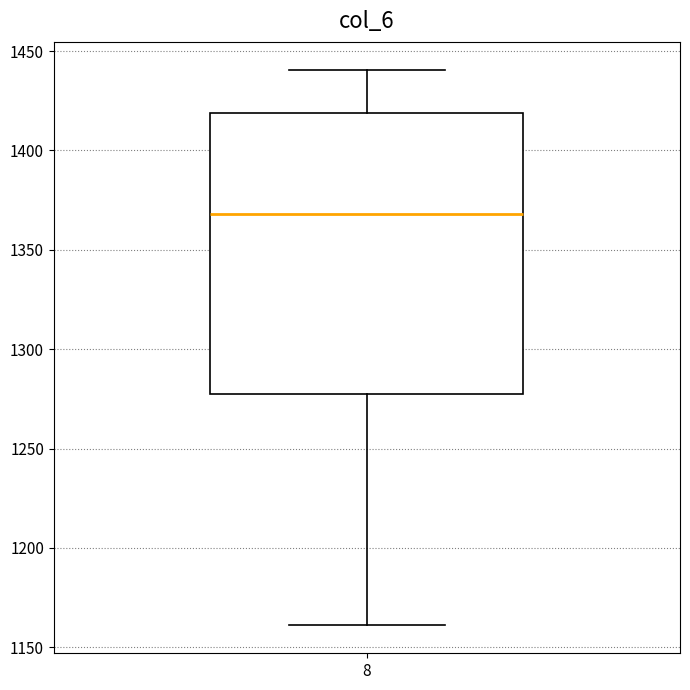

Read this box plot against the y-axis: the position of the median line, the range covered by the box, and the ends of both whiskers. The values are not printed on the chart, so give them approximately, as read against the axis.

median 1370, box 1275 to 1420, whiskers 1160 to 1440